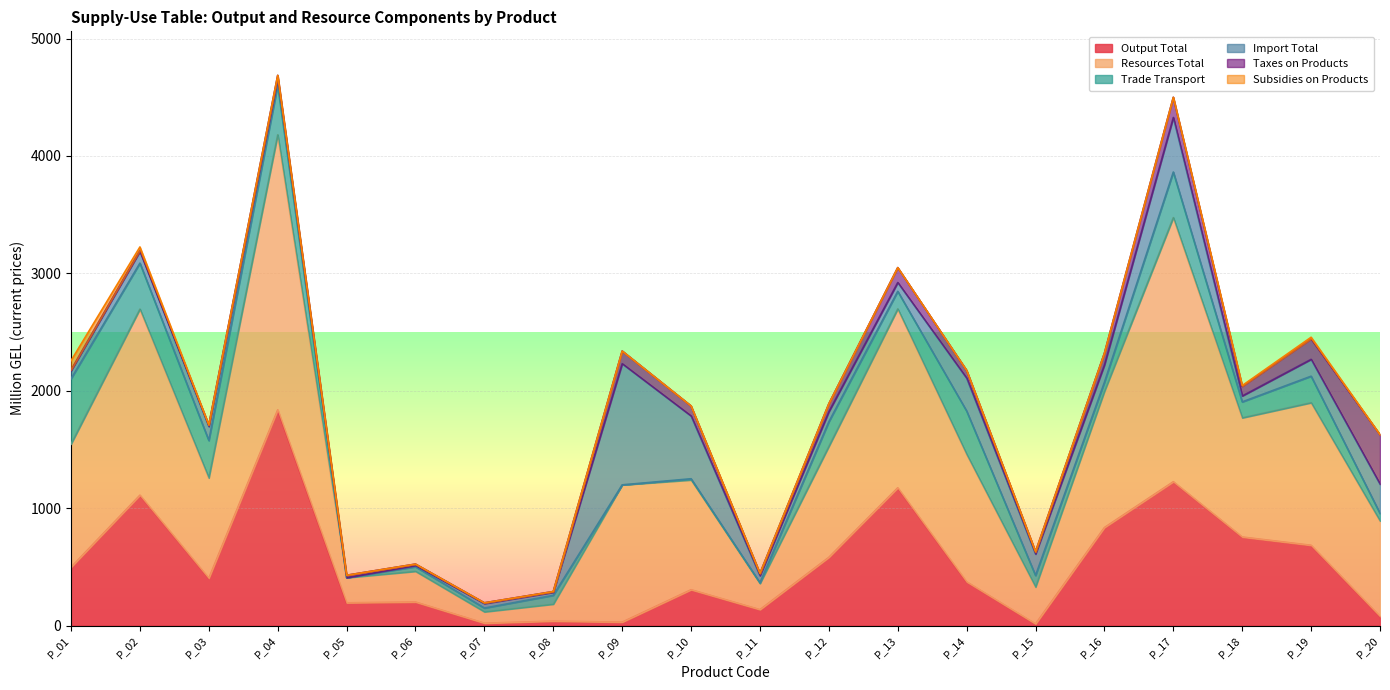

How many values in Import Total are above zero?

19